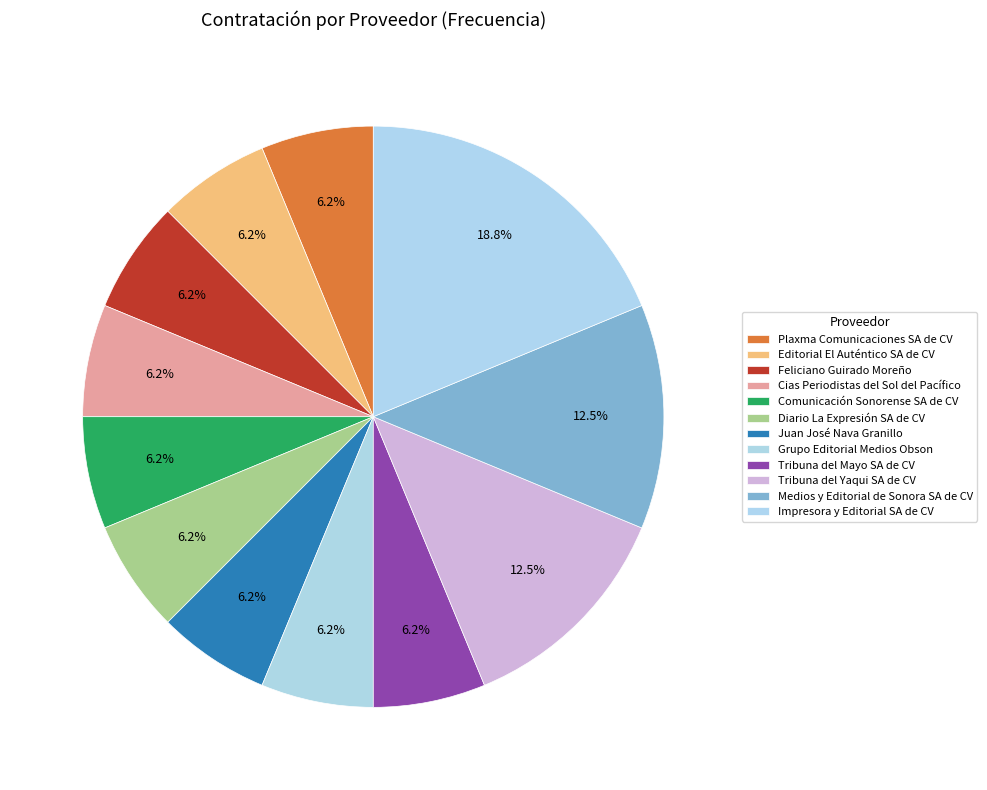

Which has a higher value, Tribuna del Mayo SA de CV or Juan José Nava Granillo?

Tribuna del Mayo SA de CV